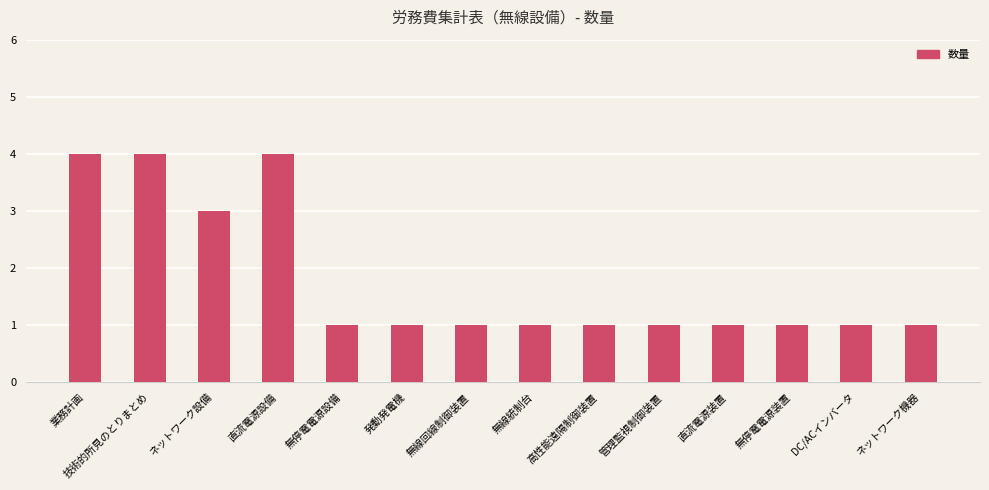

What is the maximum value shown in the chart?

4